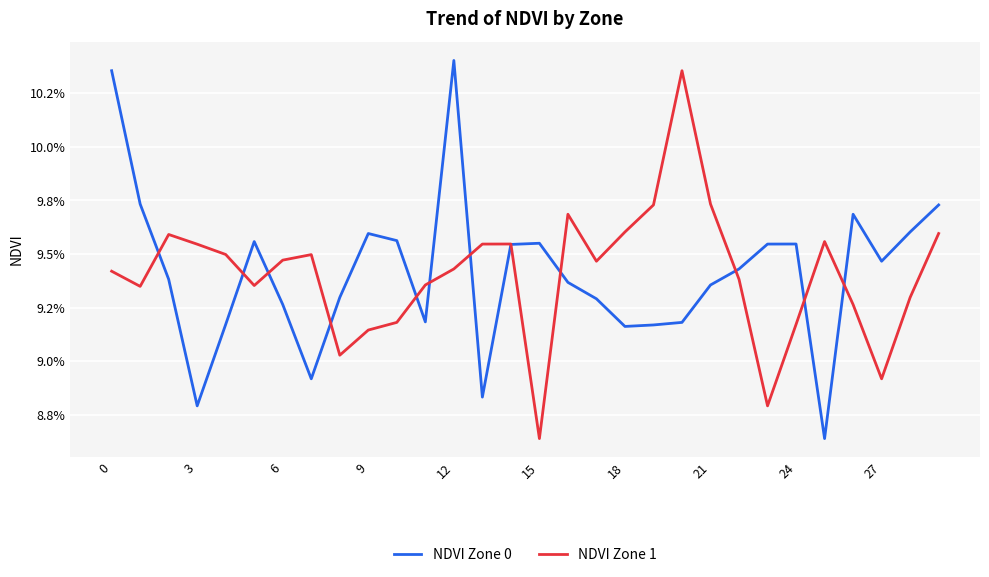

What is the sum of all NDVI Zone 1 values?

2.8